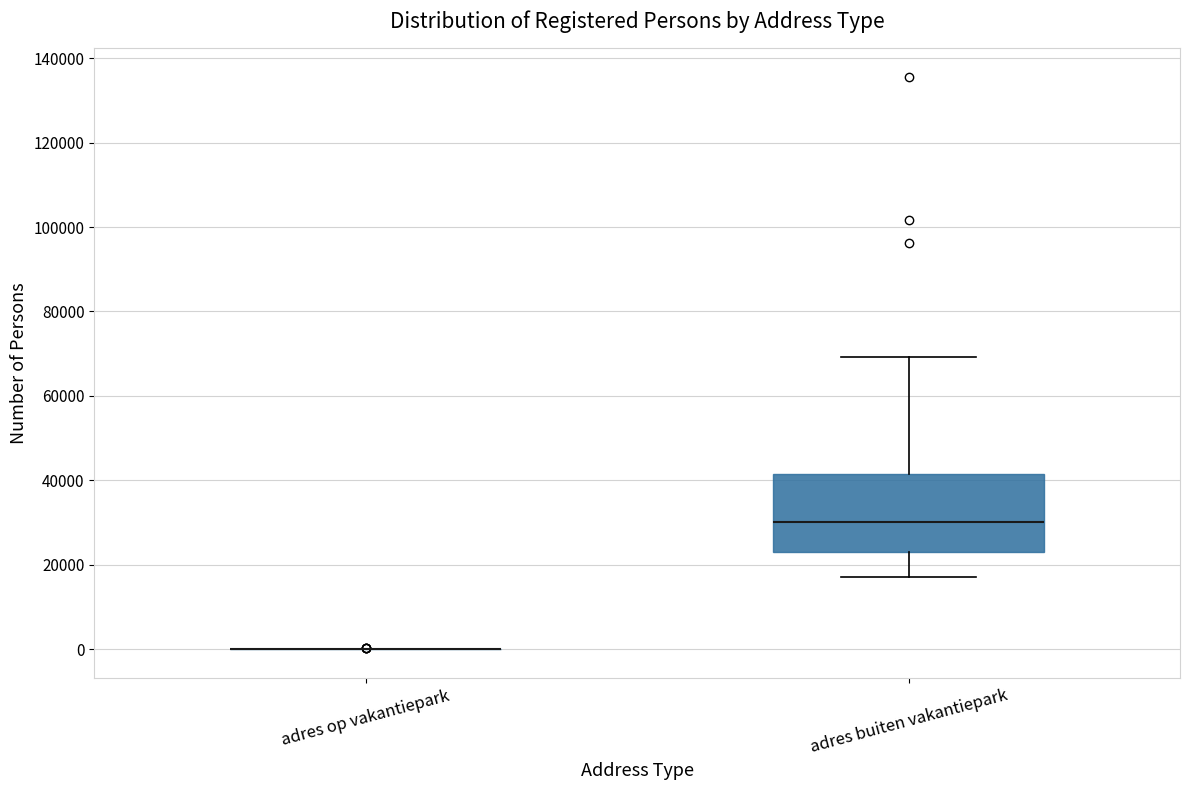

Reading left to right, transcribe this box plot: for each box, give where its median line is, the range the box spans, and where its two whiskers end, as read against the y-axis. The values are not printed on the chart, so give them approximately, as read against the axis.

adres op vakantiepark: box collapsed to a line at 0, whiskers 0 to 0
adres buiten vakantiepark: median 30000, box 22000 to 42000, whiskers 18000 to 70000